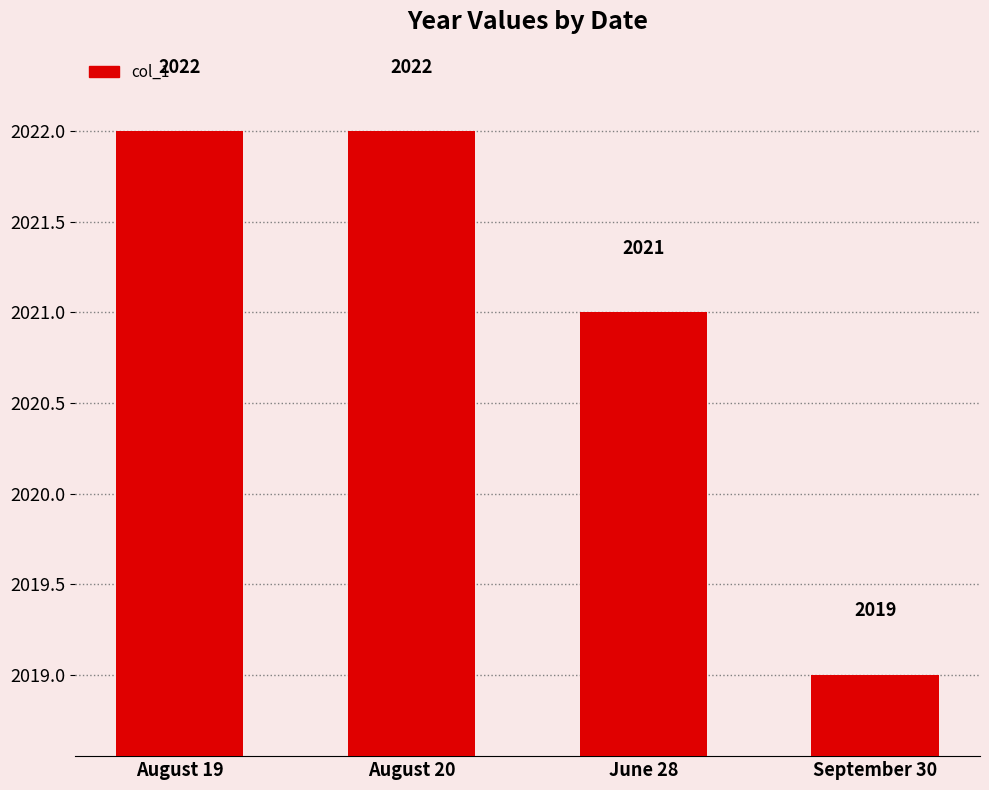

How many values are between 2021 and 2022?

3